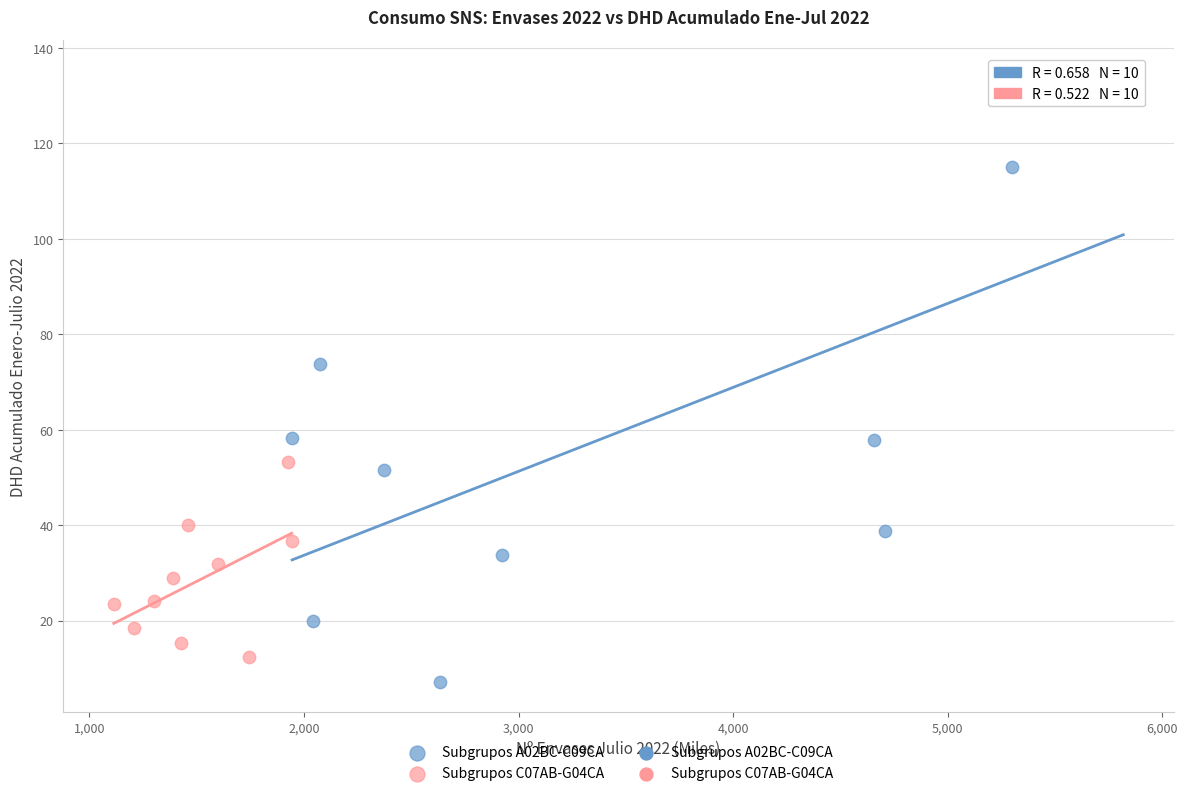

Which series has the widest spread of Y values?

Subgrupos A02BC-C09CA